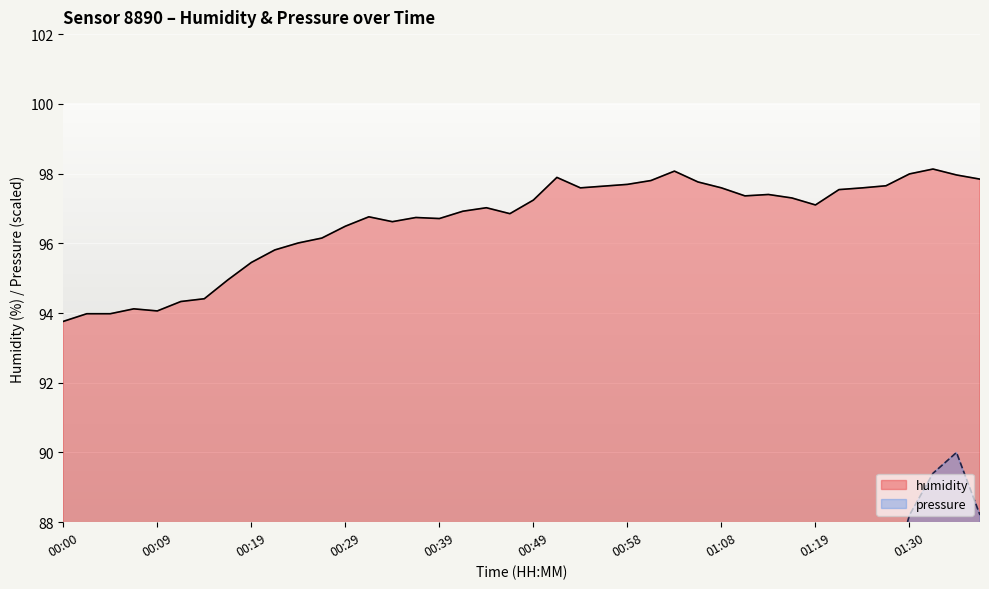

Reading left to right, what are all the values shown in this chart?

humidity: 00:00=93.8	00:02=94.0	00:04=94.0	00:07=94.1	00:09=94.1	00:12=94.3	00:14=94.4	00:17=95.0	00:19=95.5	00:22=95.8	00:24=96.0	00:26=96.2	00:29=96.5	00:31=96.8	00:34=96.6	00:36=96.7	00:39=96.7	00:41=96.9	00:43=97.0	00:46=96.8	00:49=97.2	00:51=97.9	00:54=97.6	00:56=97.6	00:58=97.7	01:01=97.8	01:03=98.1	01:06=97.8	01:08=97.6	01:11=97.4	01:13=97.4	01:16=97.3	01:19=97.1	01:22=97.5	01:24=97.6	01:27=97.7	01:30=98.0	01:32=98.1	01:35=98.0	01:37=97.8
pressure: 00:00=50.0	00:02=55.4	00:04=56.6	00:07=59.0	00:09=57.2	00:12=59.0	00:14=60.1	00:17=64.3	00:19=66.7	00:22=67.3	00:24=68.5	00:26=69.1	00:29=72.1	00:31=74.5	00:34=70.9	00:36=74.5	00:39=74.5	00:41=74.5	00:43=75.1	00:46=69.7	00:49=76.9	00:51=79.9	00:54=76.9	00:56=79.3	00:58=78.7	01:01=81.0	01:03=84.0	01:06=79.9	01:08=81.0	01:11=81.0	01:13=81.6	01:16=79.9	01:19=78.1	01:22=82.2	01:24=84.0	01:27=85.8	01:30=88.2	01:32=89.4	01:35=90.0	01:37=88.2